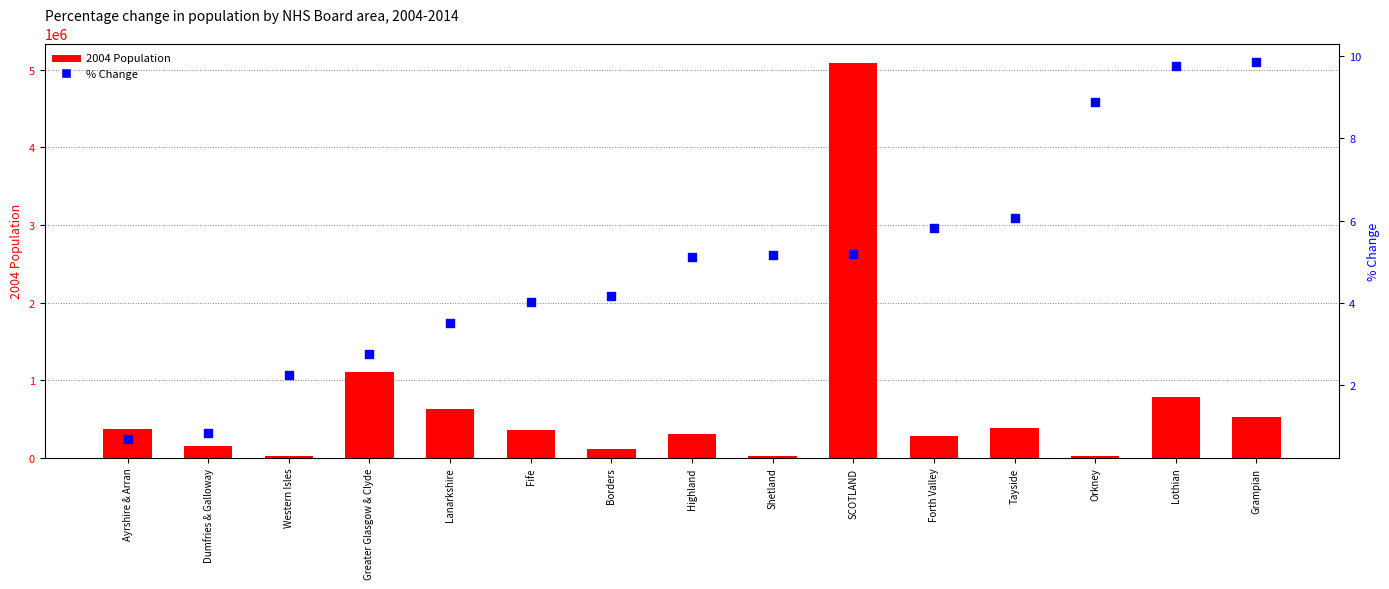

Which series has the largest total across all categories?

2004 Population